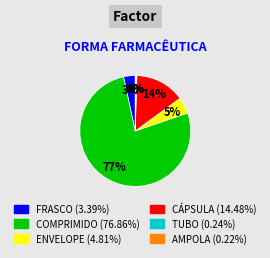

The CÁPSULA slice represents 26% of the pie. True or false?

False